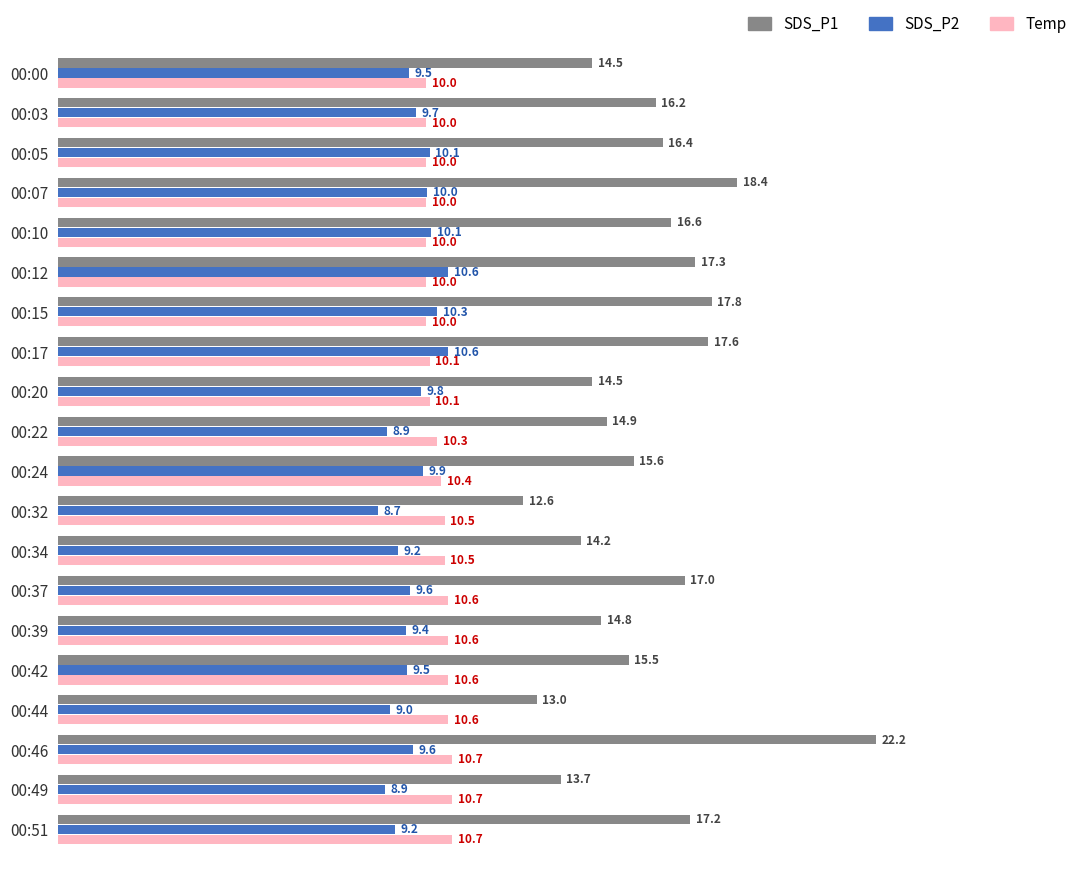

Is it true that Temp equals 5.1 at 00:22?

False